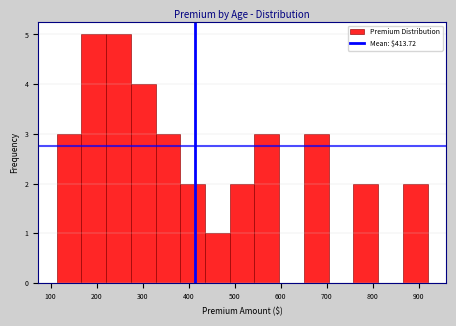

Reading left to right, list every bar in this chart as the range it spans on the x-axis followed by its height. Neither the bar edges nor the heights are printed on the chart, so give them approximately, as read against the axes.

110 to 170: 3
170 to 220: 5
220 to 270: 5
270 to 330: 4
330 to 380: 3
380 to 440: 2
440 to 490: 1
490 to 540: 2
540 to 600: 3
600 to 650: 0
650 to 700: 3
700 to 760: 0
760 to 810: 2
810 to 870: 0
870 to 920: 2